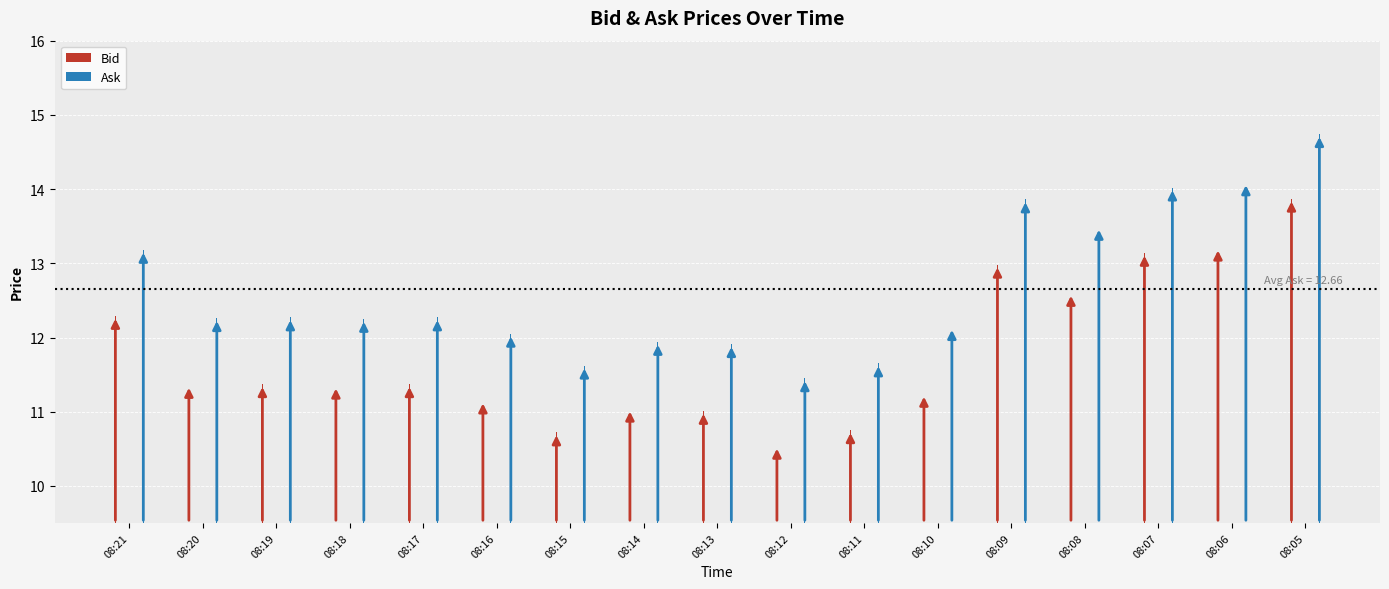

How many bars are there in each group?

2